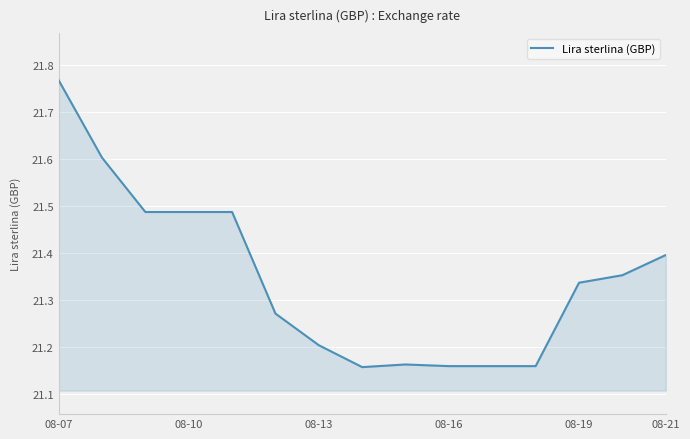

What is the difference between the second highest and second lowest values?

0.4